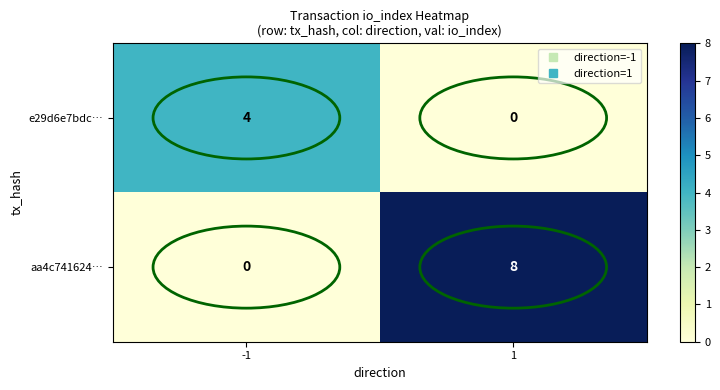

Which series changed the most between -1 and 1?

aa4c741624…